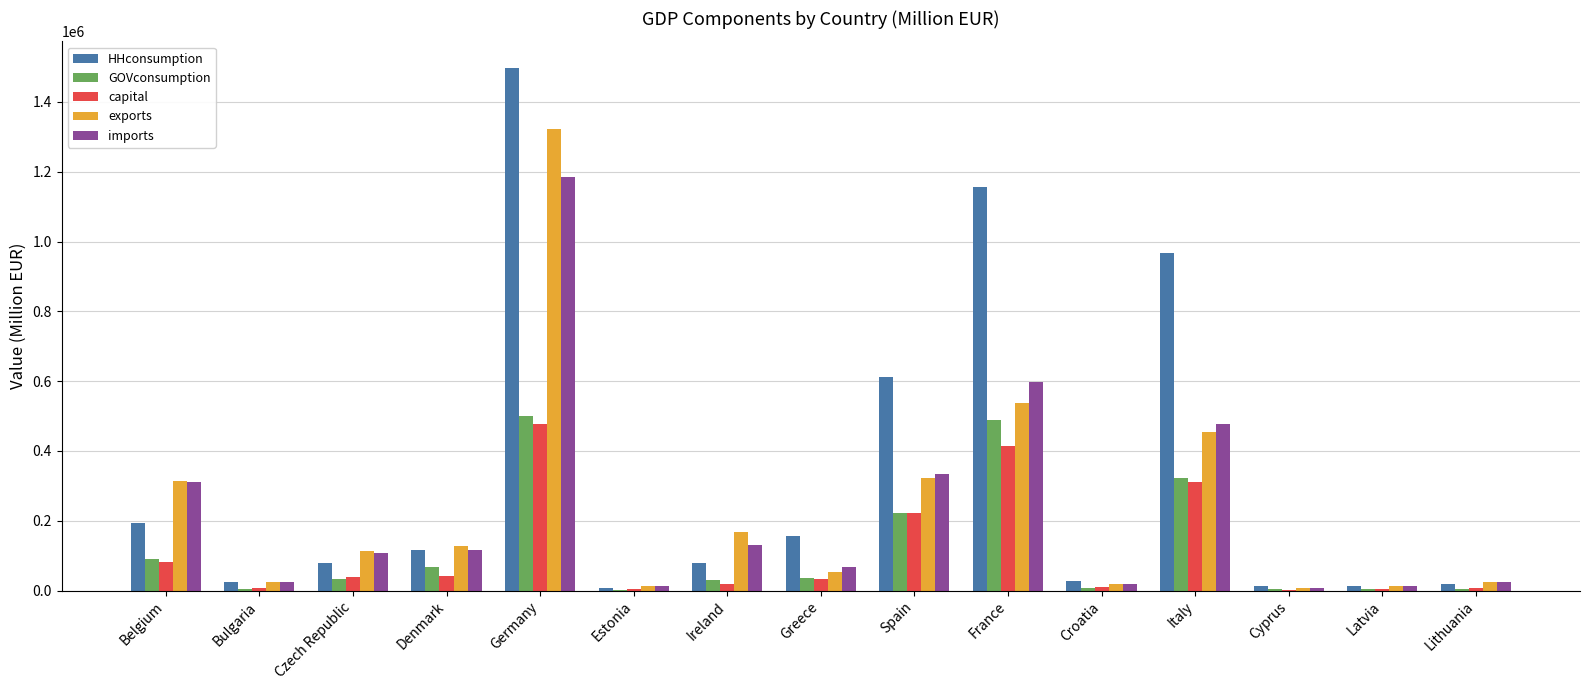

What is the spread (max minus min) of values at Croatia?

17824.3